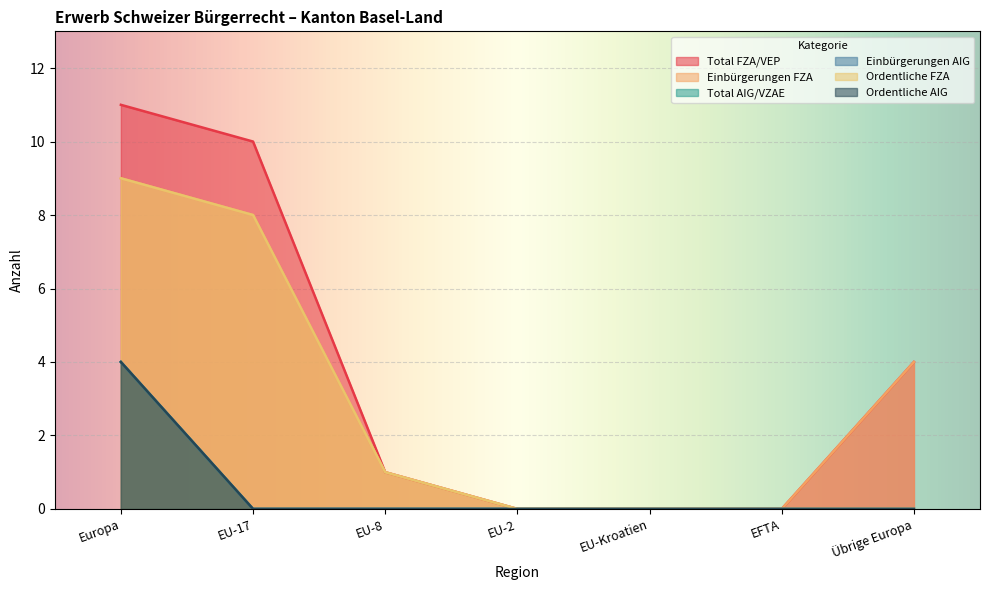

List the labels in order of Total FZA/VEP value, largest first.

Europa, EU-17, Übrige Europa, EU-8, EU-2, EU-Kroatien, EFTA